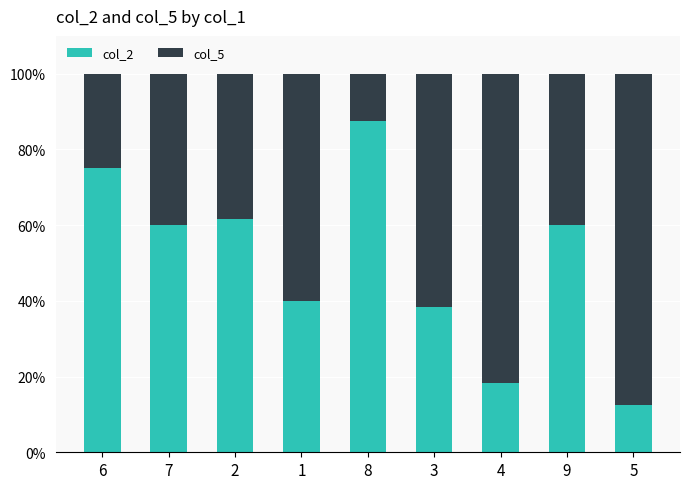

How many bars are there in total?

9